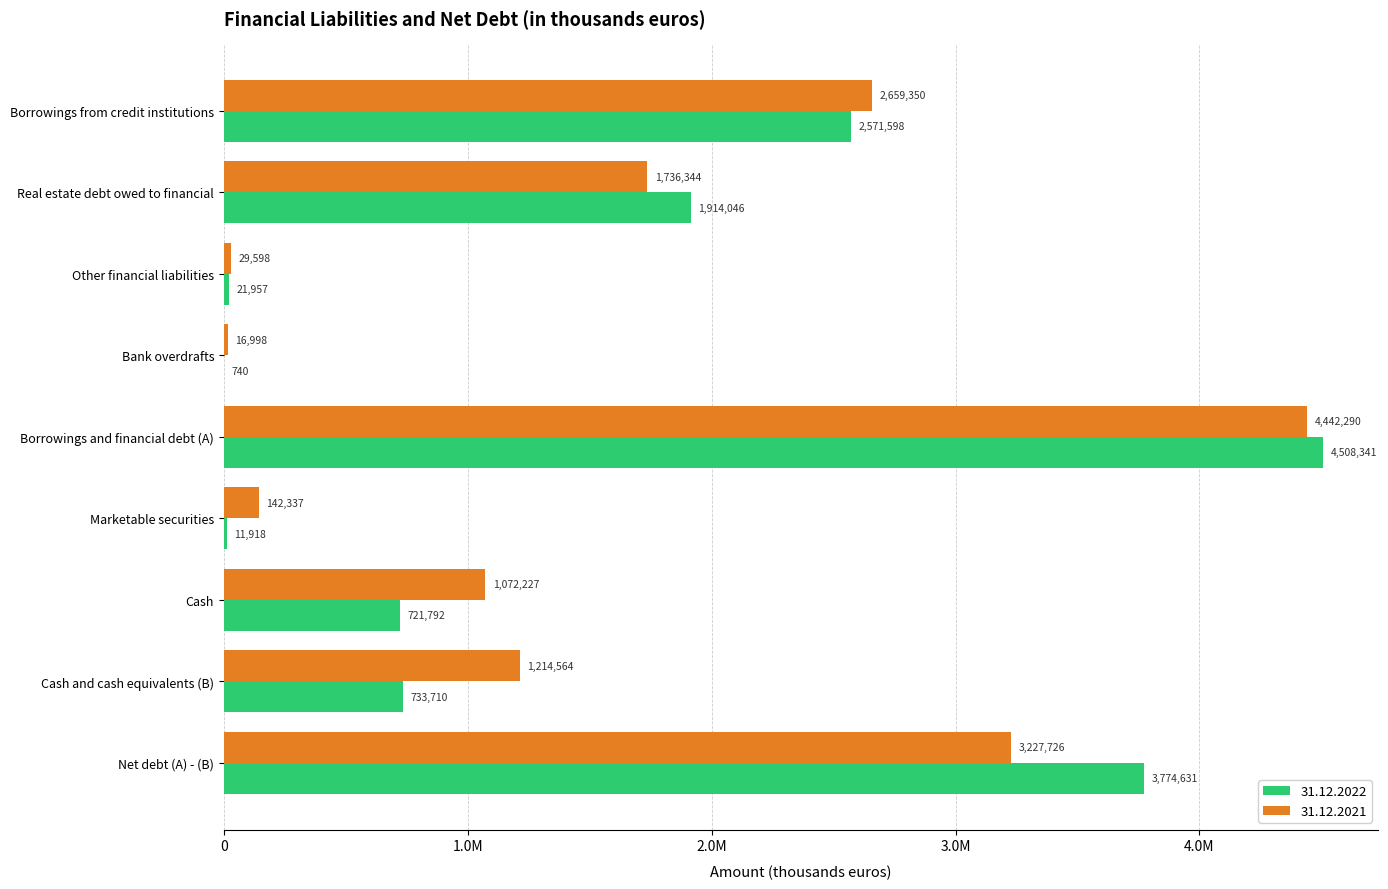

What is the sum of the 31.12.2022 values at Net debt (A) - (B) and Other financial liabilities?

3796588